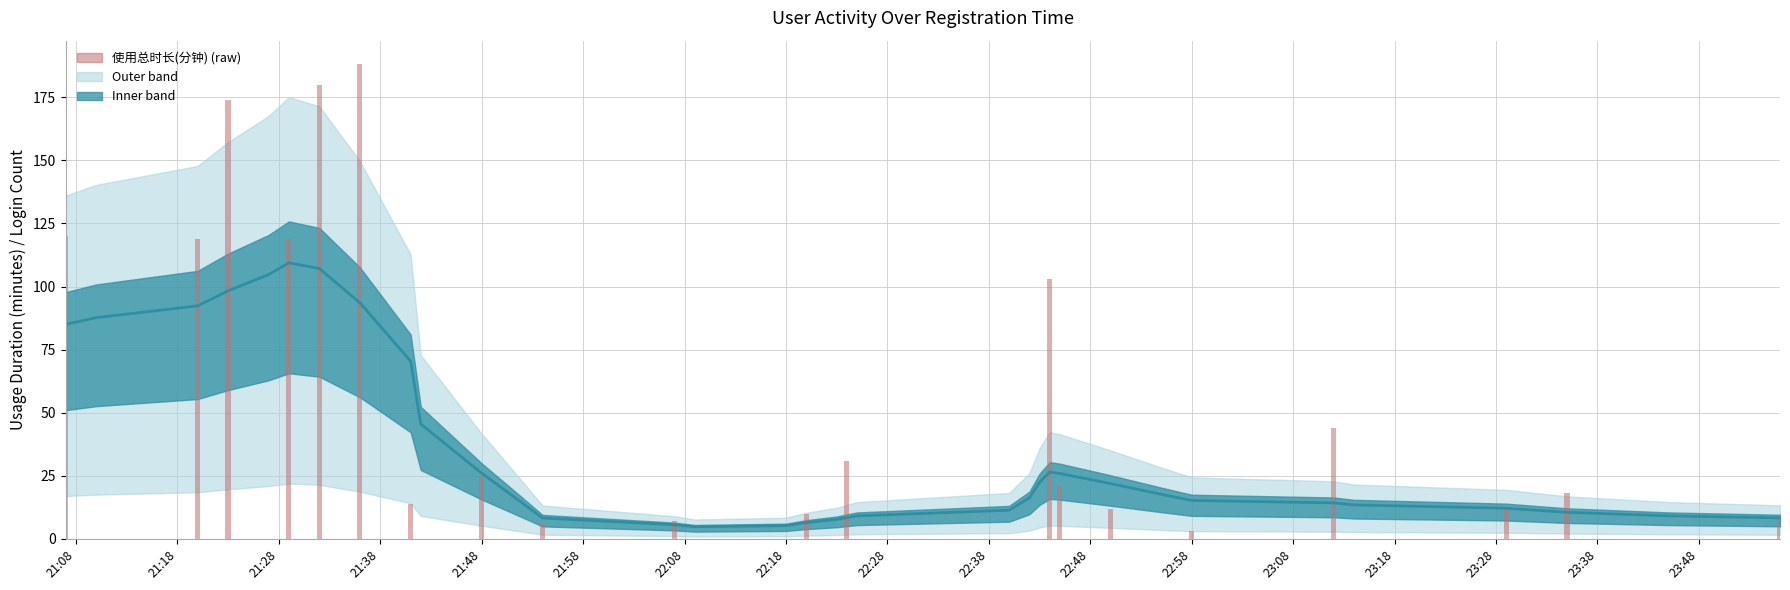

How many values in the 使用总时长(分钟) series exceed 9?

16